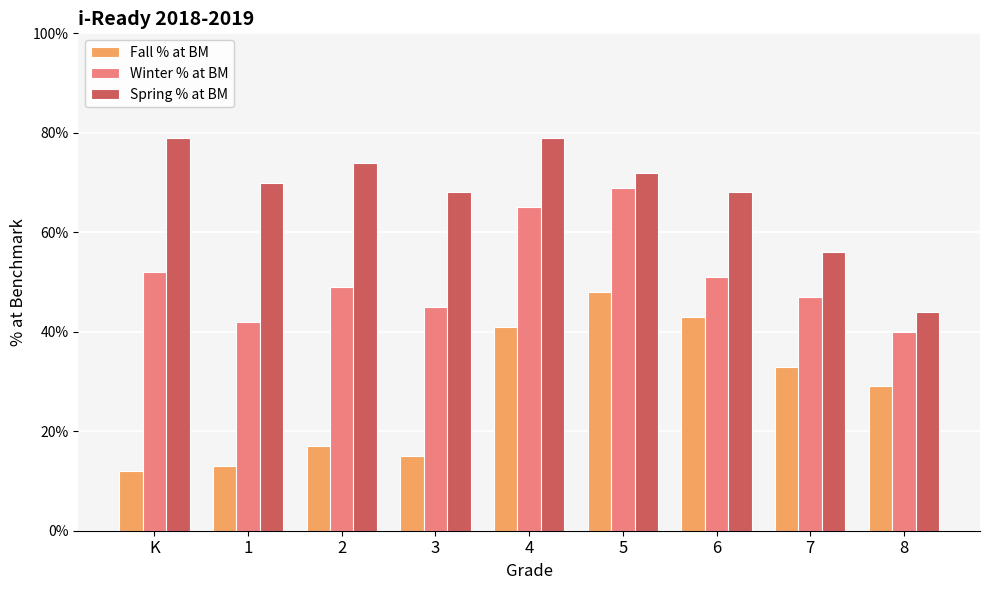

List the series in order of their peak value, lowest first.

Fall % at BM, Winter % at BM, Spring % at BM